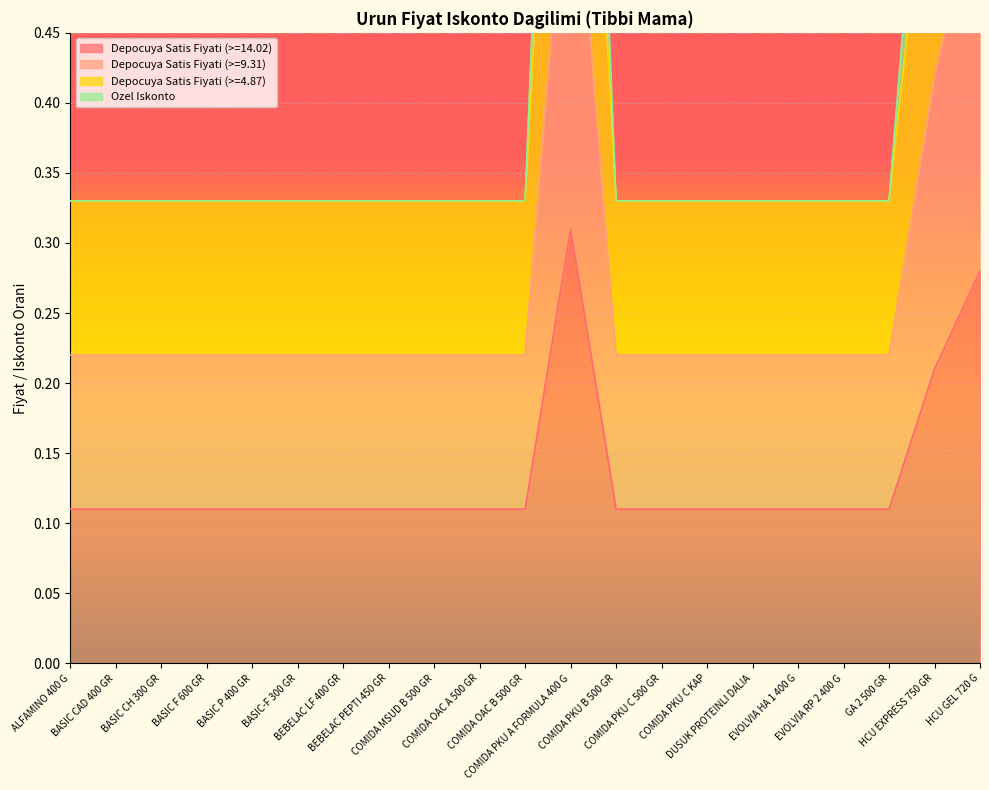

True or false: Ozel Iskonto and Depocuya Satis Fiyati (>=14.02) cross at least once.

False